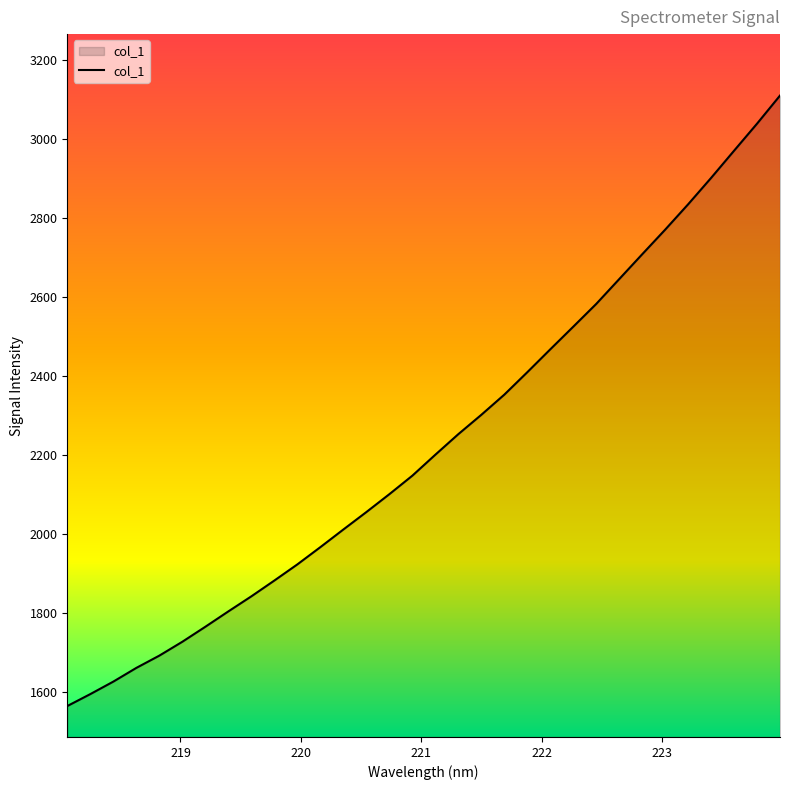

What is the minimum value shown in the chart?

1565.5